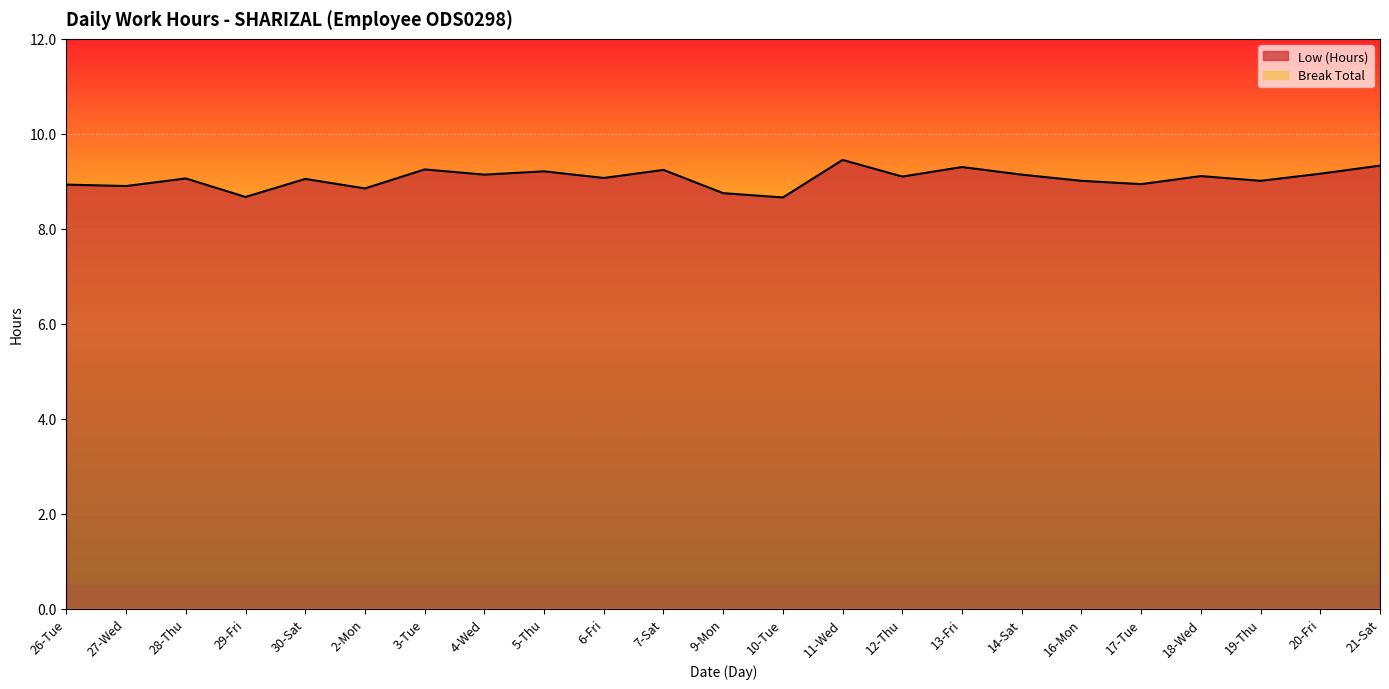

What is the greatest value displayed?

9.4